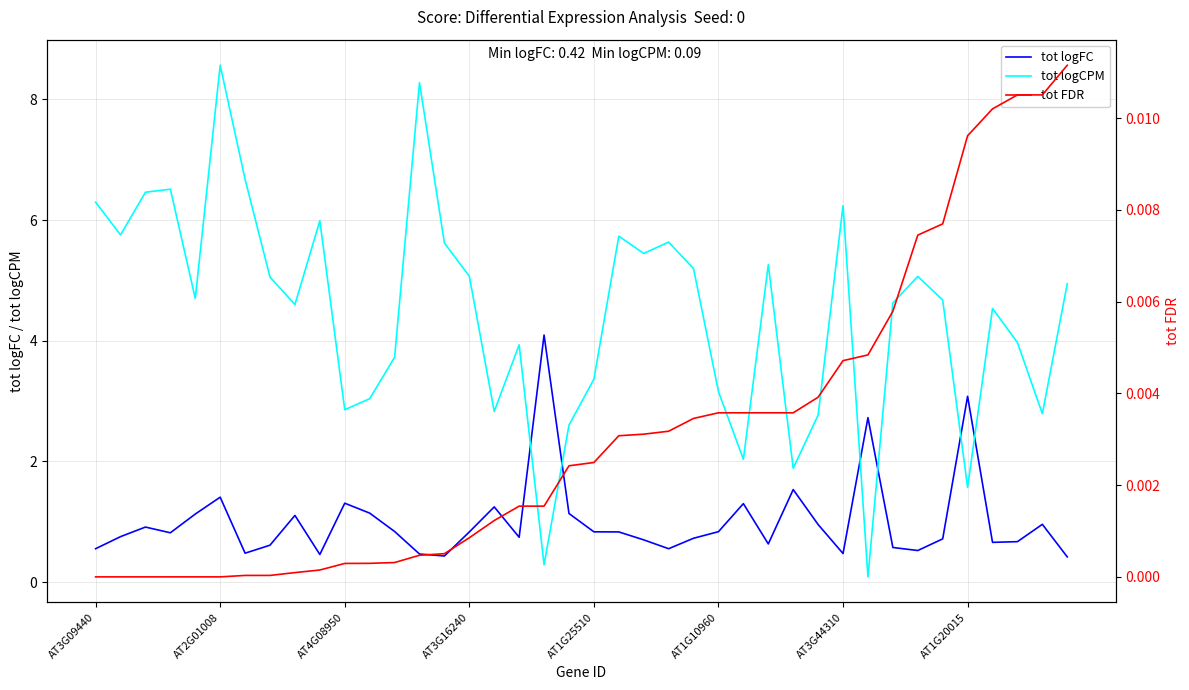

What is the maximum value for tot logFC?

4.1